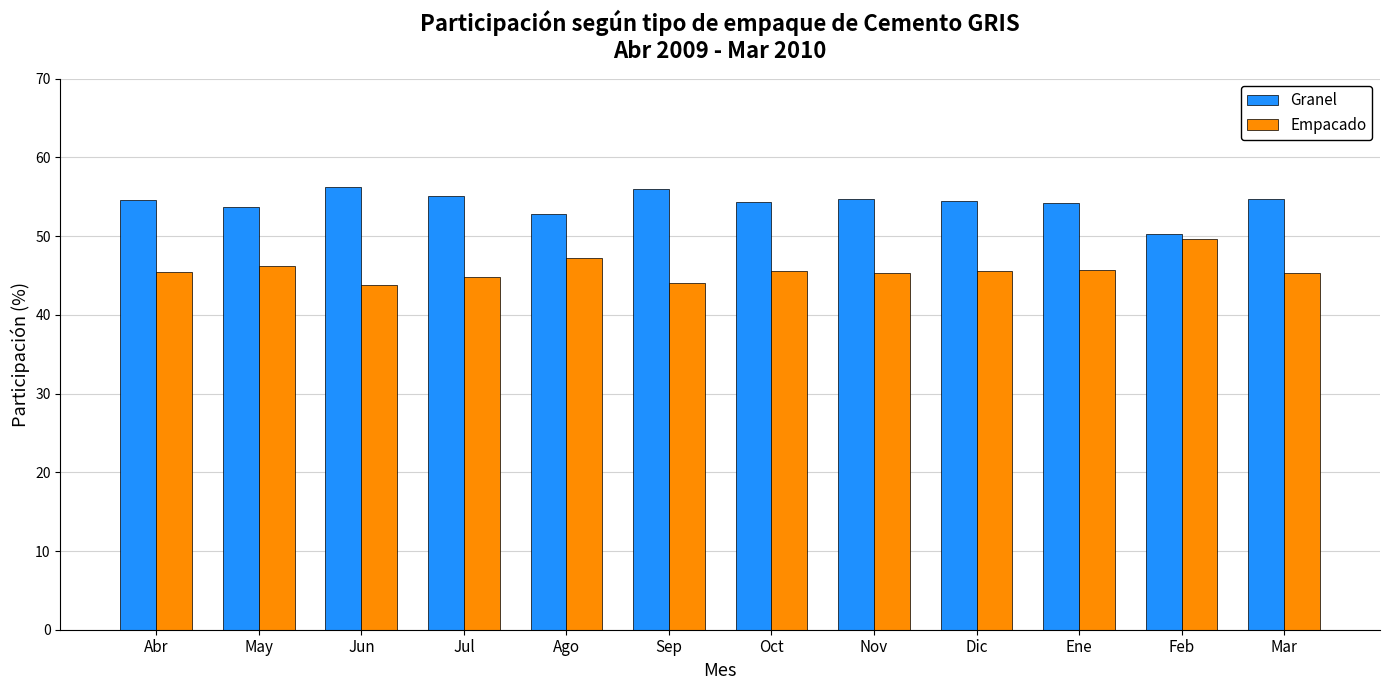

What position from the right is Dic?

4